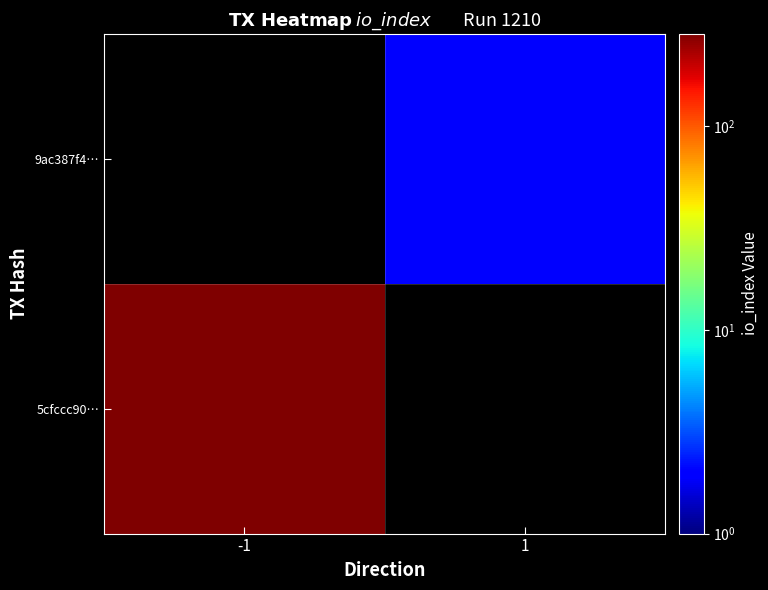

Is the value of 5cfccc90… at 1 greater than the value of 9ac387f4… at 1?

No